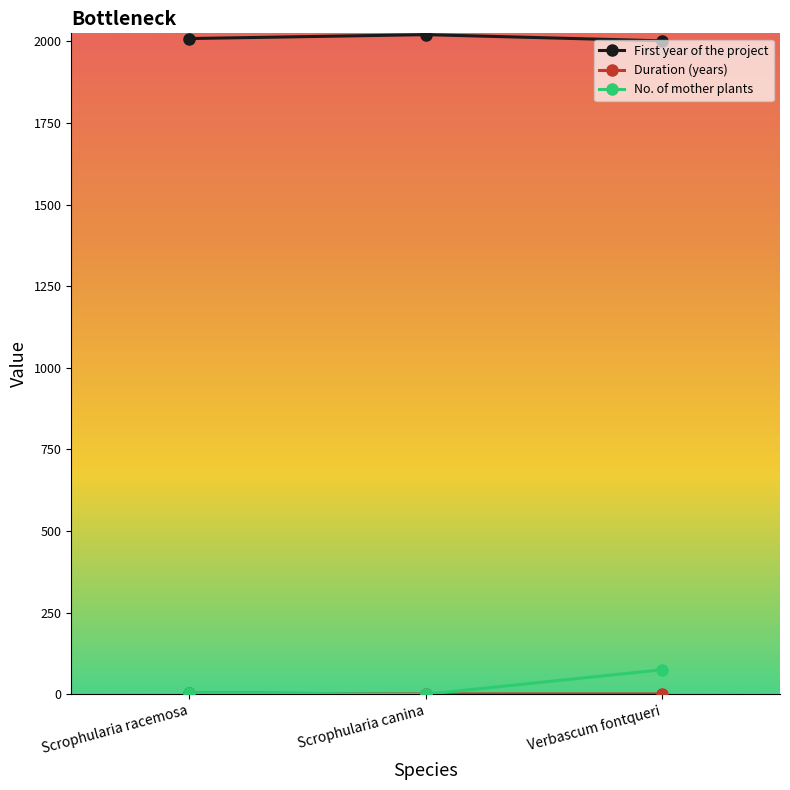

At which label does No. of mother plants reach its peak?

Verbascum fontqueri